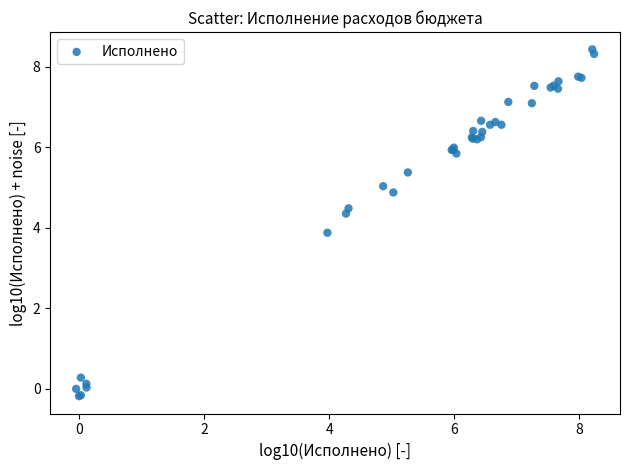

What Y value in the scatter plot is closest to 4?

3.9